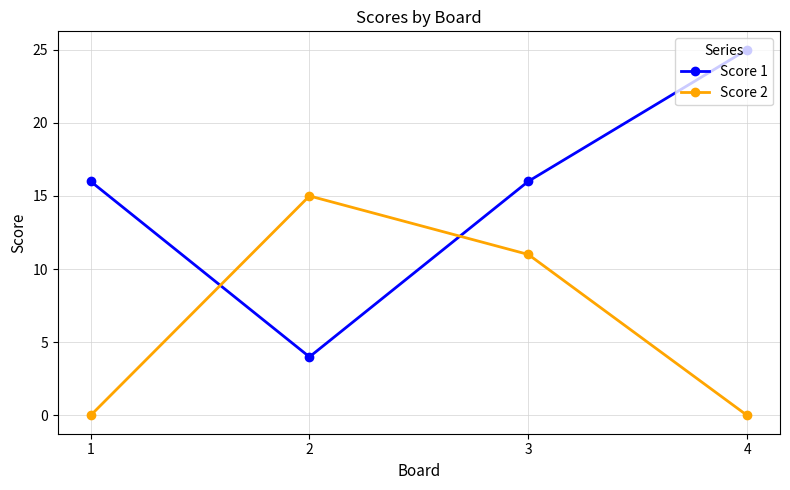

Which series has the largest range (max minus min)?

Score 1